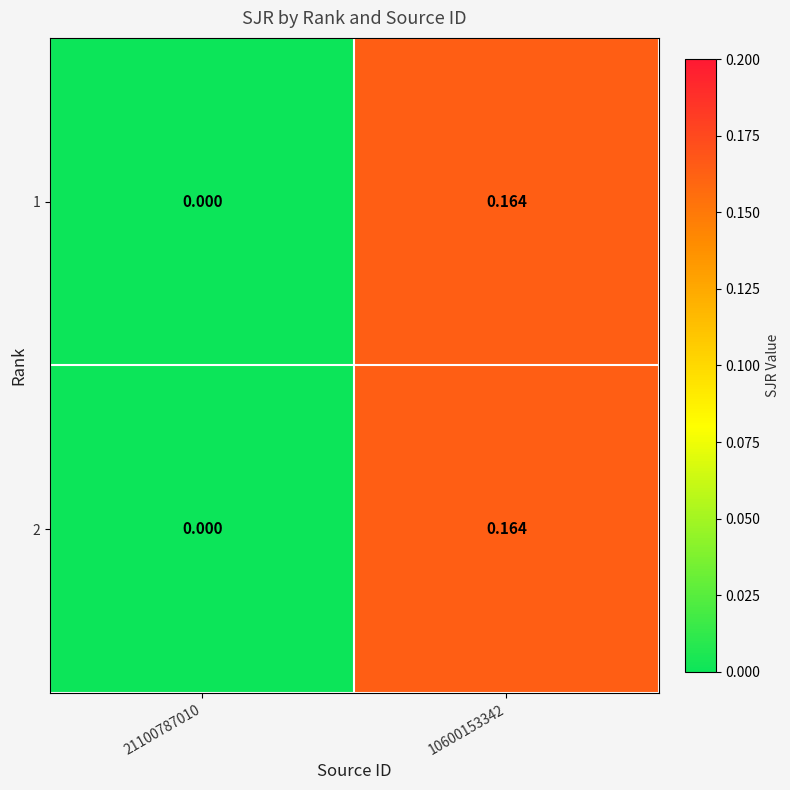

How many distinct data groups are displayed?

2